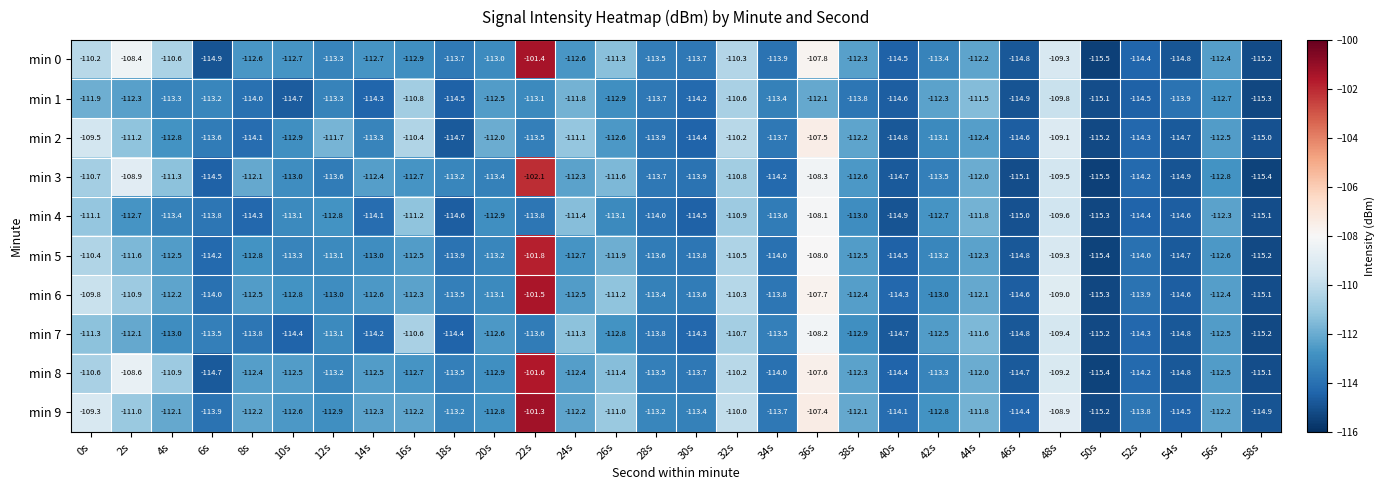

Rank the series by their maximum value, from lowest to highest.

min 1, min 7, min 4, min 2, min 3, min 5, min 8, min 6, min 0, min 9